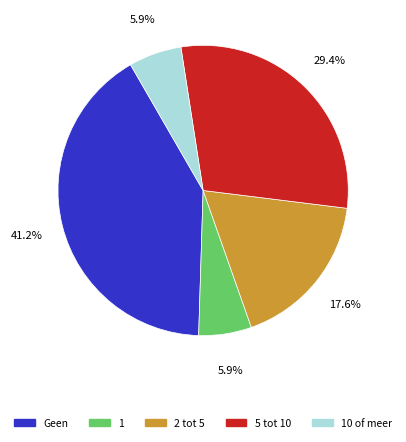

Does any single category account for the majority?

No